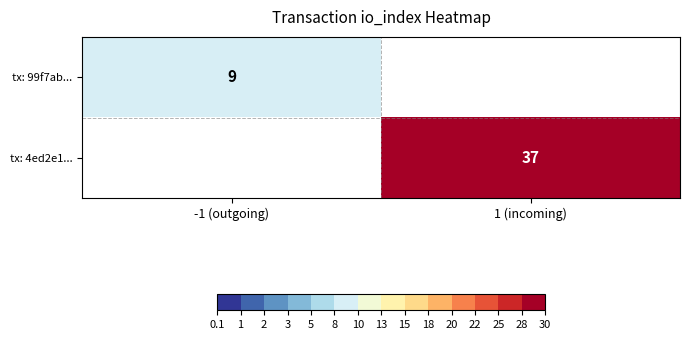

Is it true that tx: 4ed2e1... equals 37 at 1 (incoming)?

True